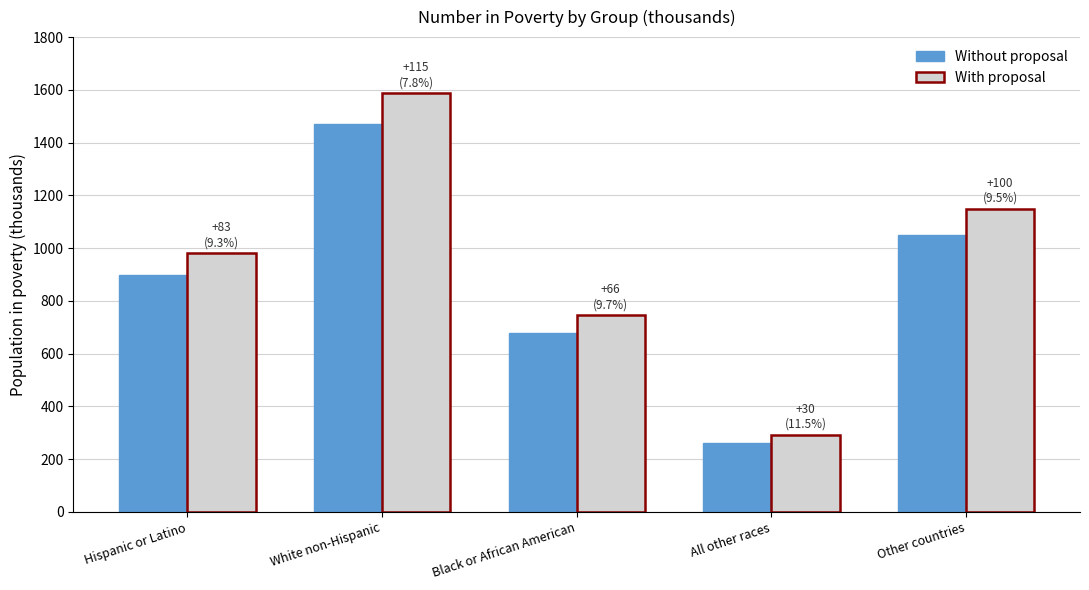

What is the maximum value for Without proposal?

1472